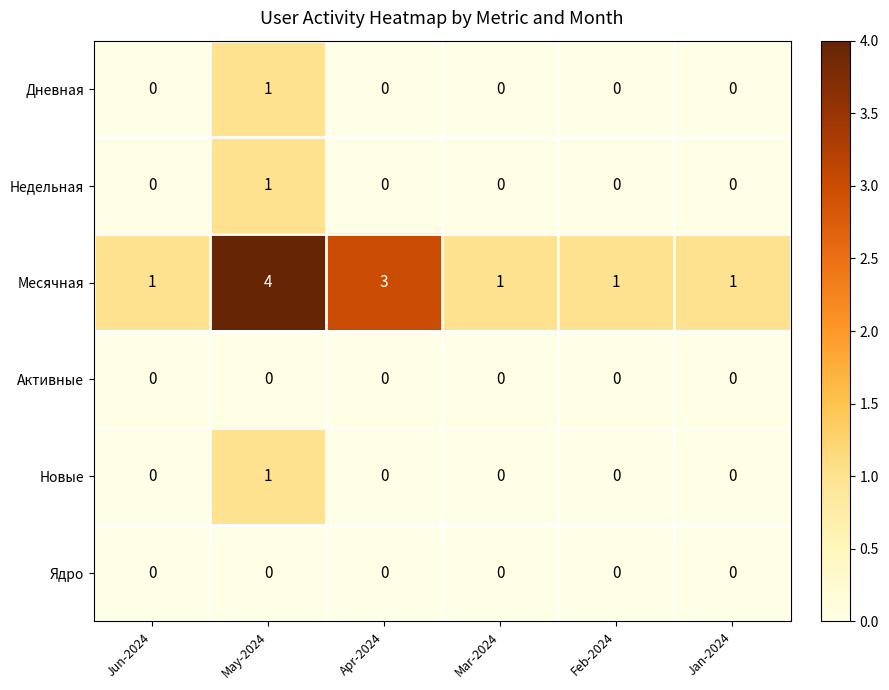

What is the greatest value displayed?

4